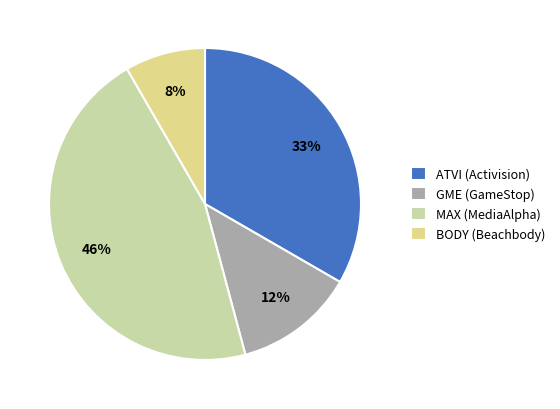

What is the largest slice in the pie chart?

MAX (MediaAlpha)